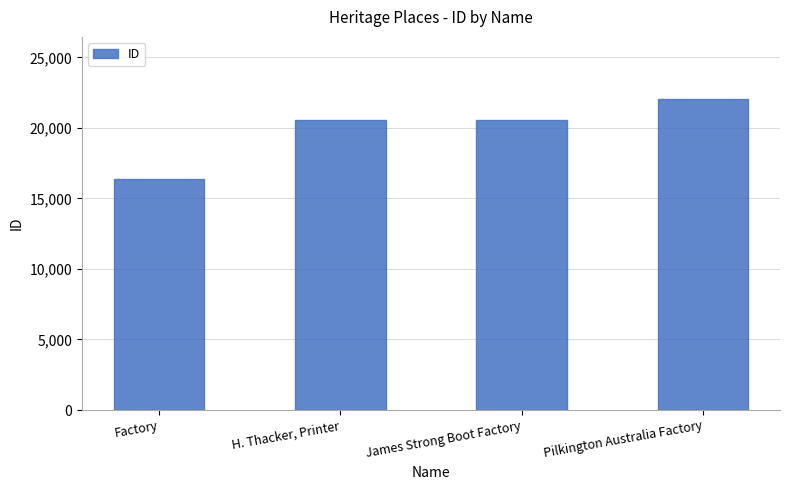

What value does the data have at H. Thacker, Printer, to the nearest 10?

20550